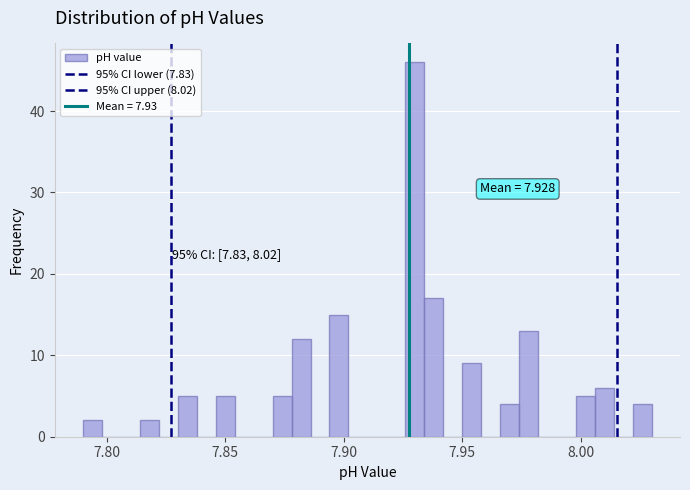

Around what value on the x-axis is the tallest bar? Give the approximate position of its centre, as read against the axis.

7.930